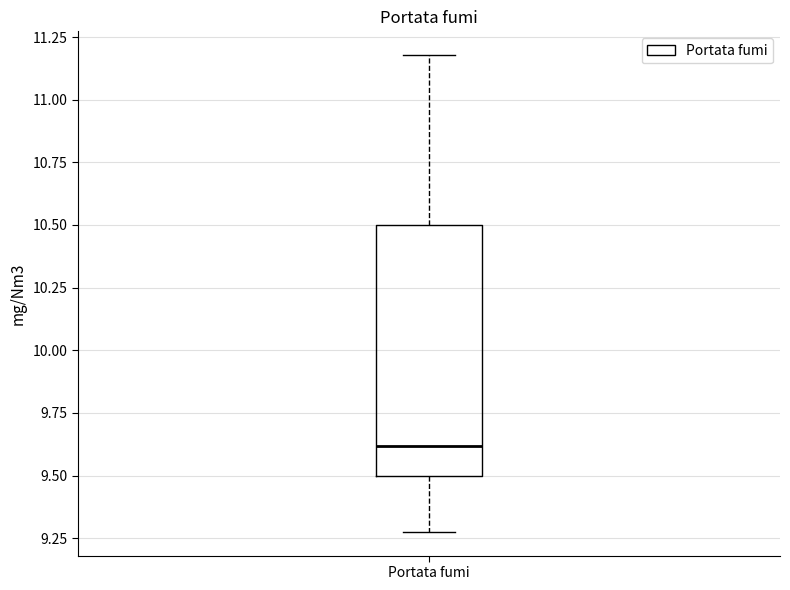

Where does the upper whisker of the box for Portata fumi end on the y-axis? The values are not printed on the chart, so give them approximately, as read against the axis.

11.2